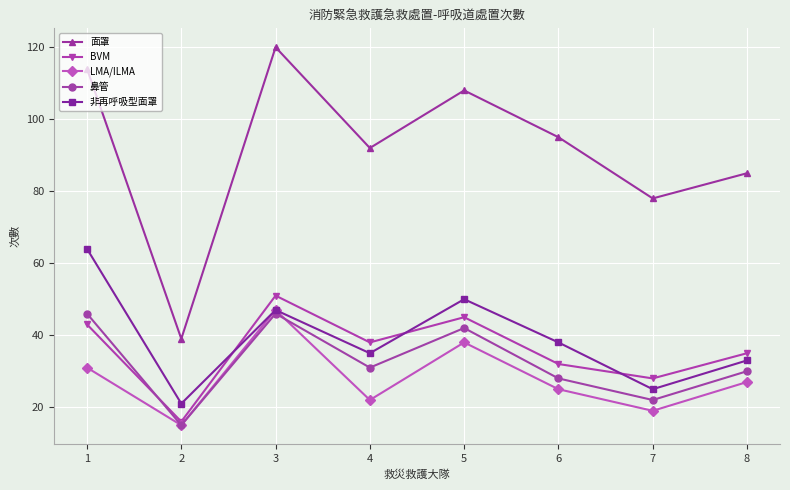

What is the average value of the 面罩 series?

91